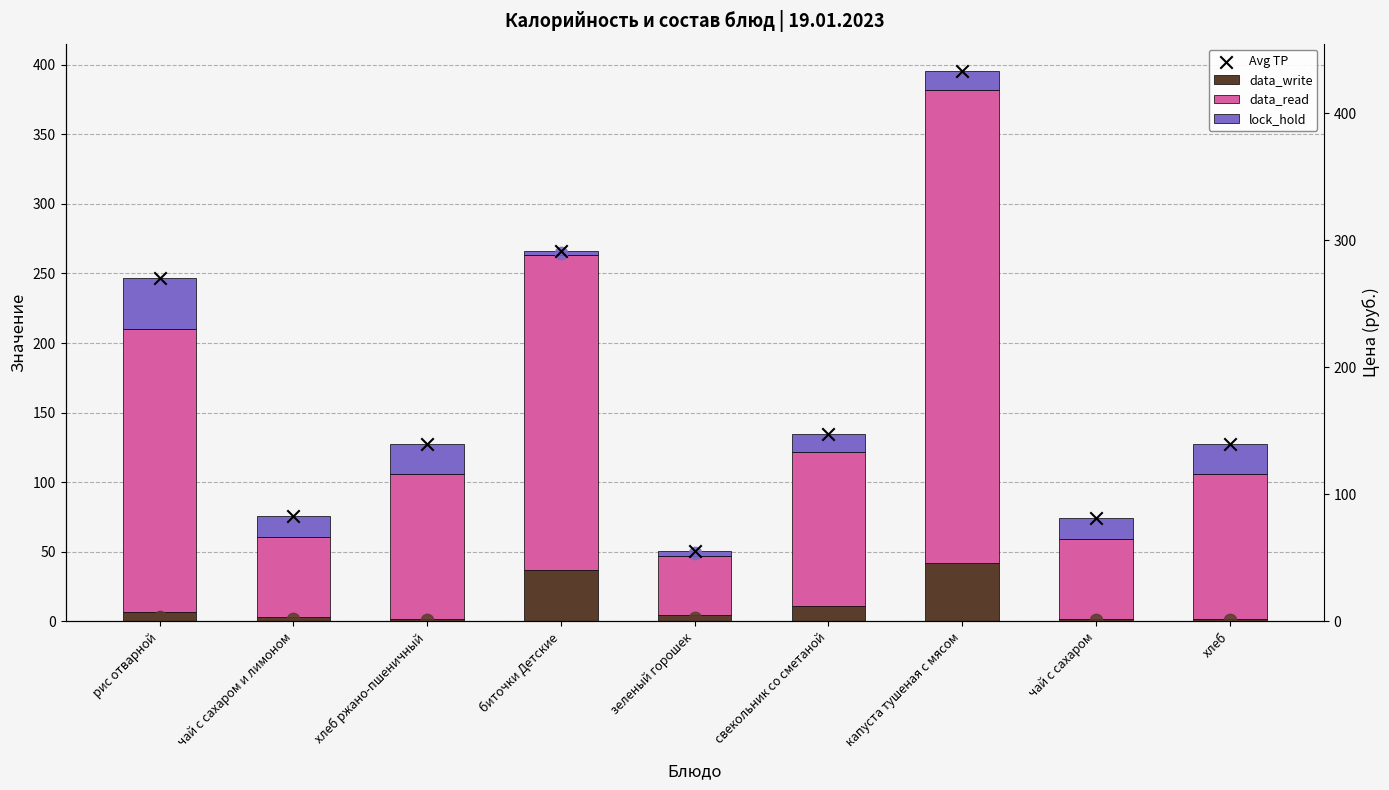

Which series contains the highest Y value?

Avg TP